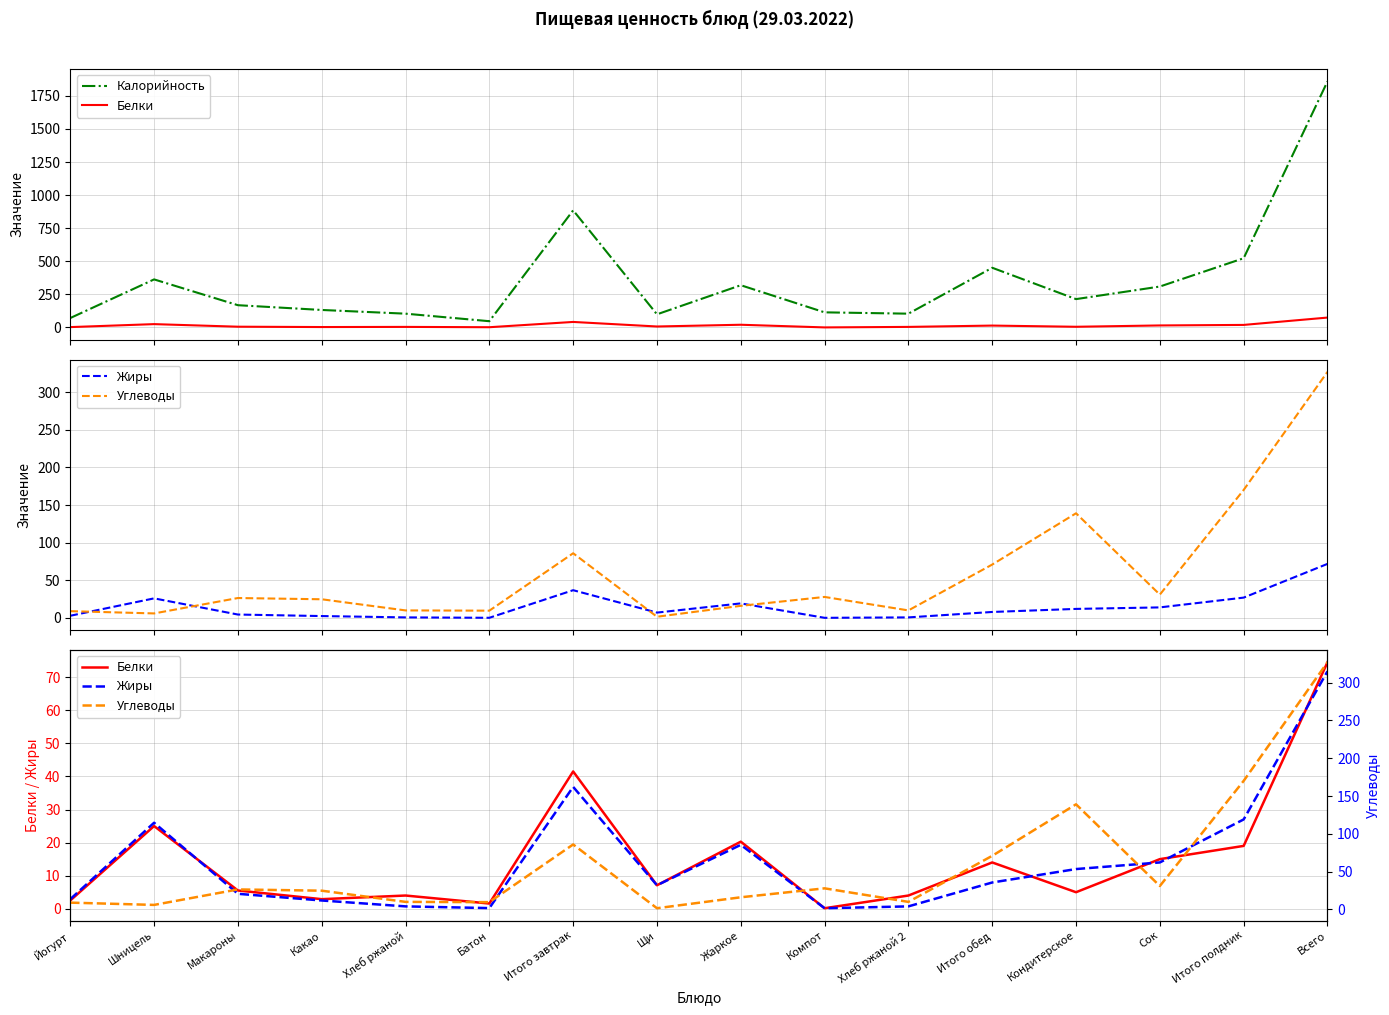

Is this an area chart (filled region under the line)?

No